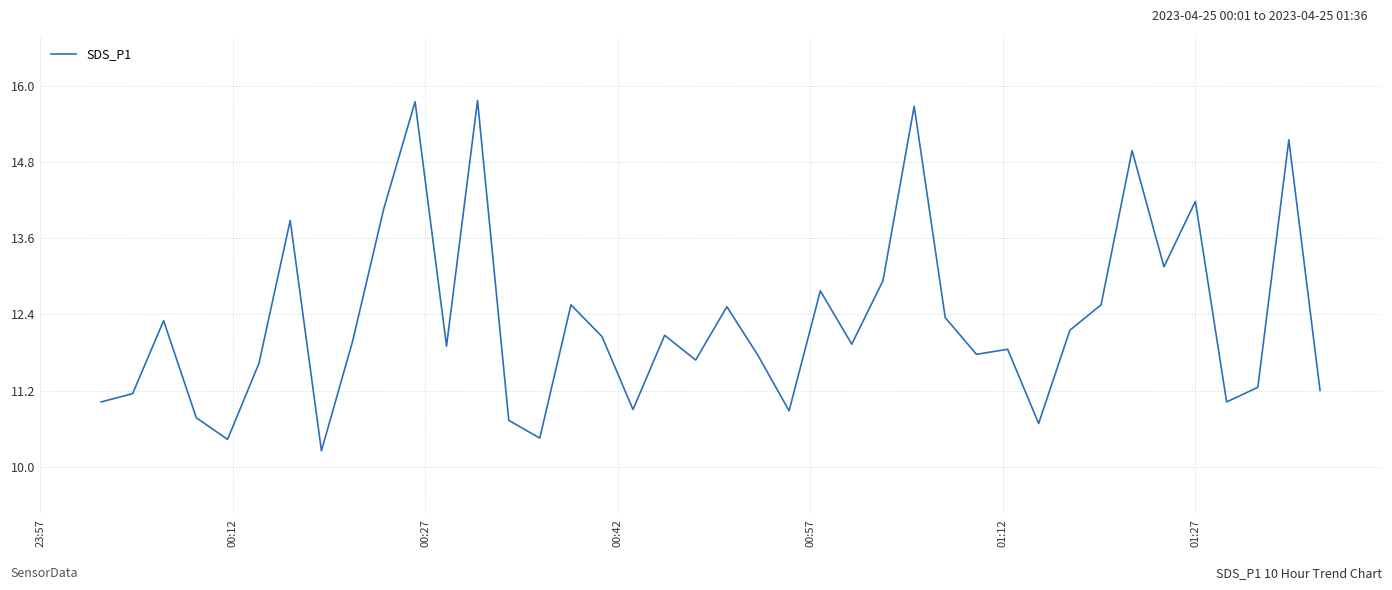

What is the difference between the second highest and minimum values?

5.5